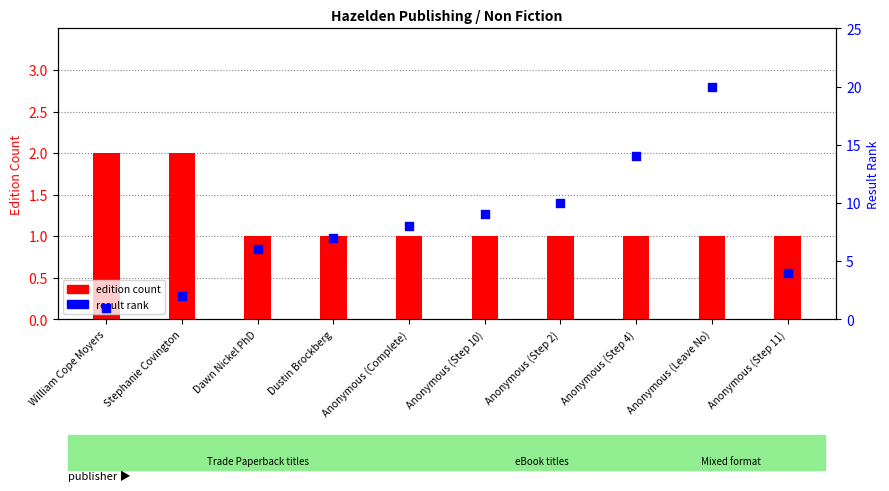

Which series has the largest Y range (max minus min)?

result rank